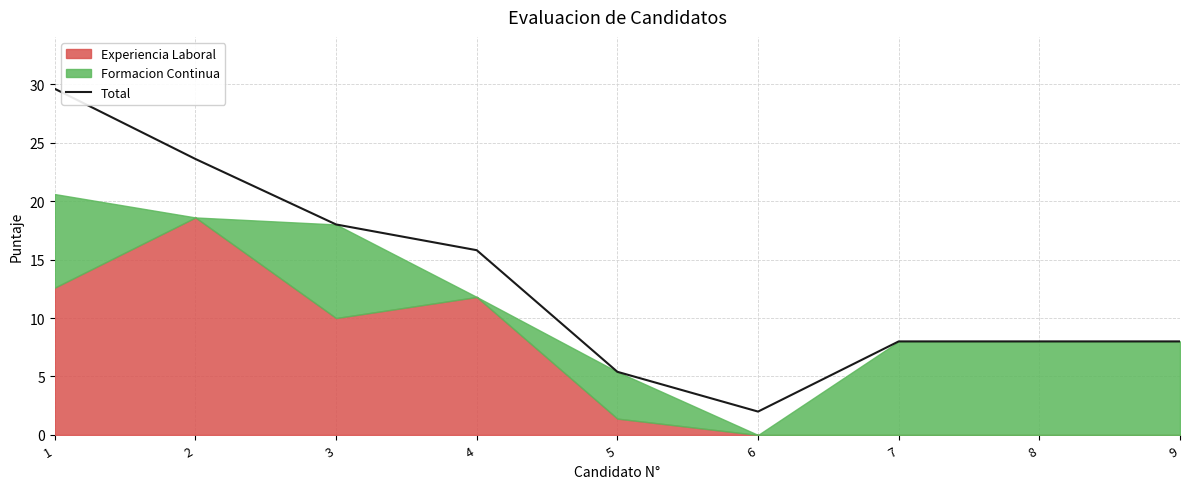

What is the difference between the values at 9 and 3?

10.0